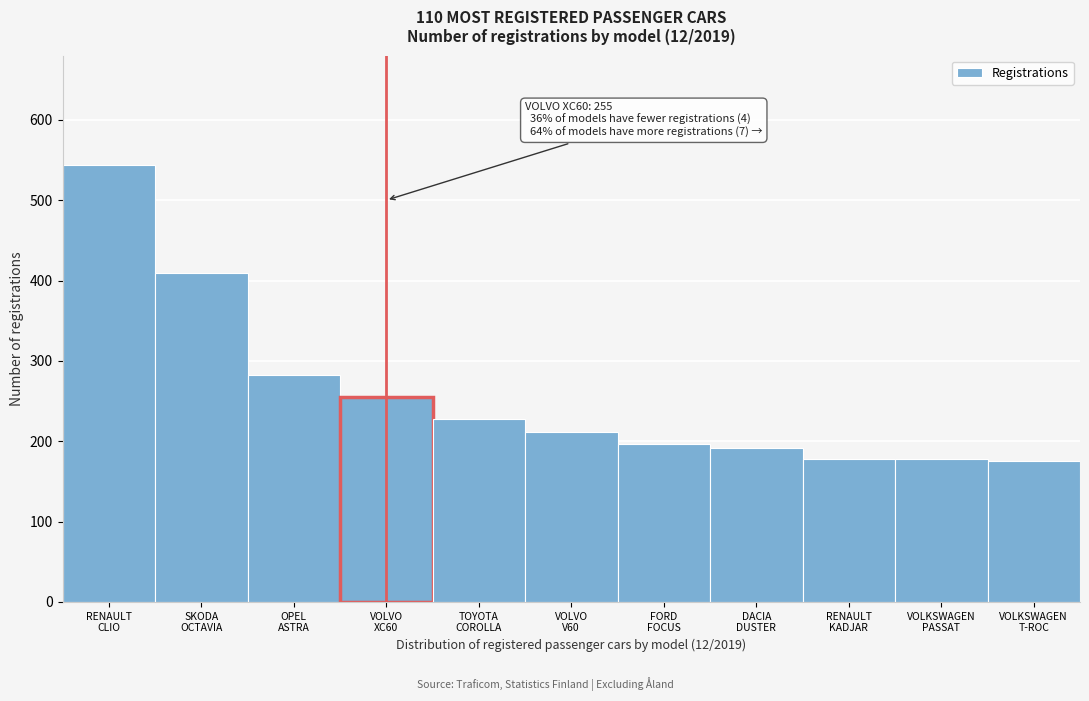

Reading left to right, extract all data points from this chart.

544	409	283	255	228	211	197	192	178	178	175